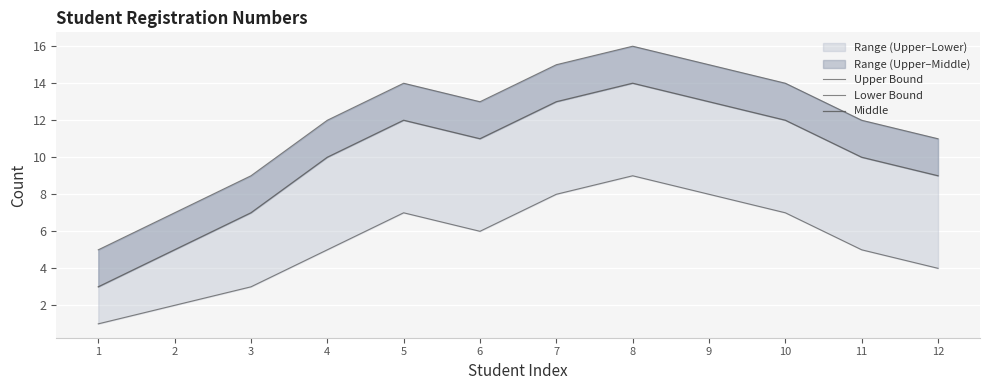

Is the value of Lower Bound at 4 greater than the value of Upper Bound at 10?

No